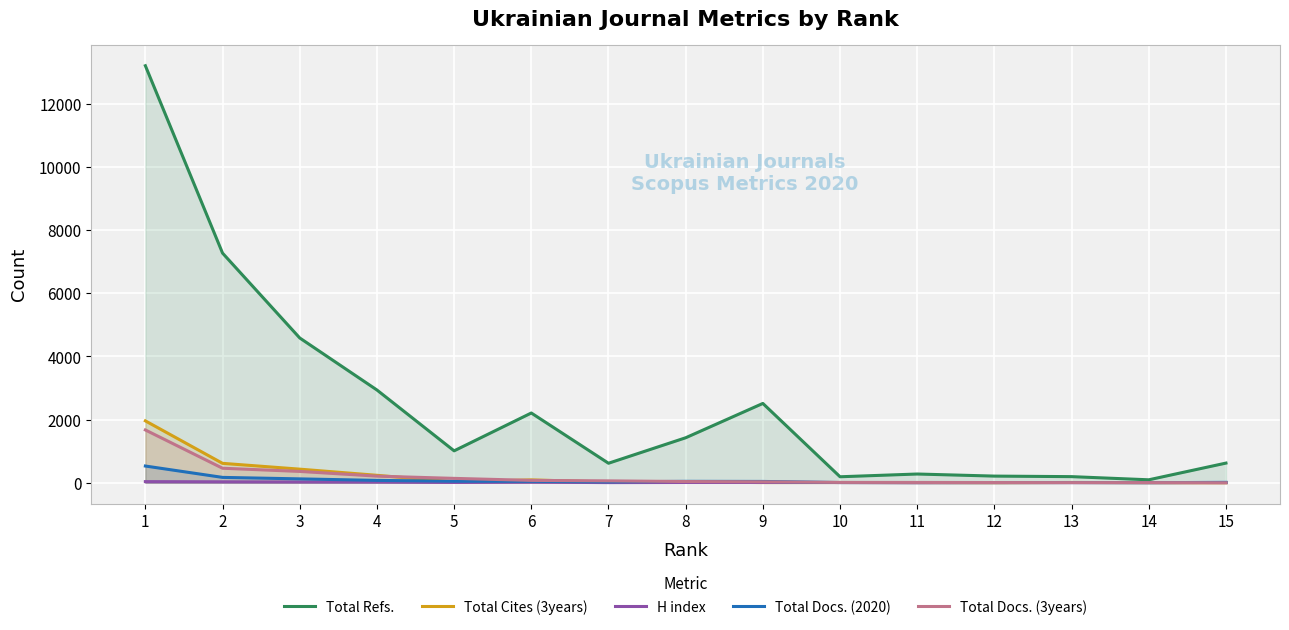

Rank the series by their maximum value, from lowest to highest.

H index, Total Docs. (2020), Total Docs. (3years), Total Cites (3years), Total Refs.